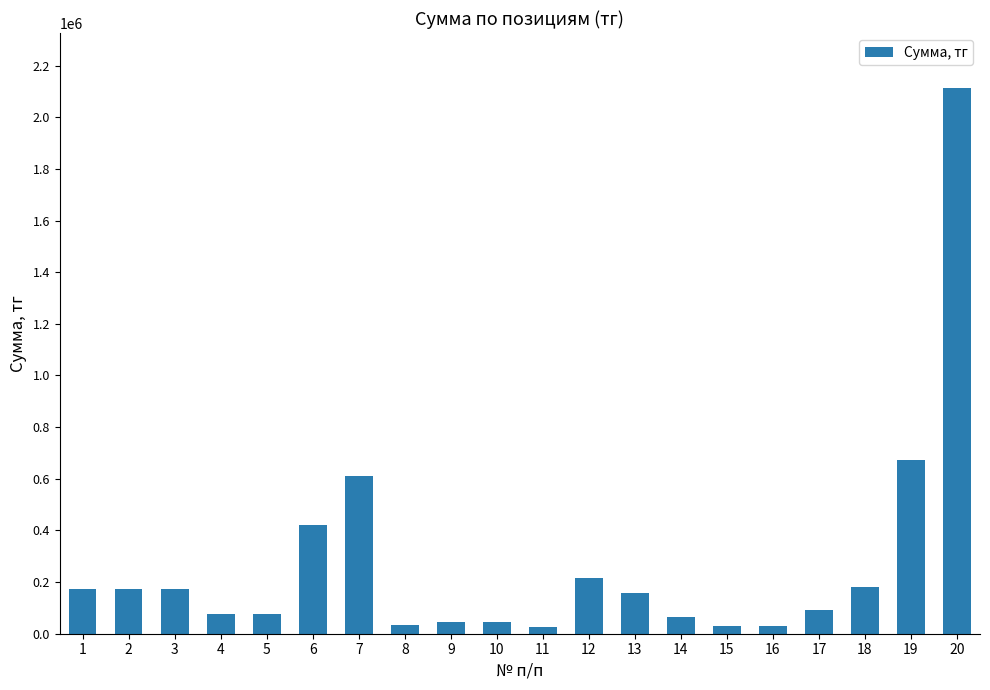

At which label is the value closest to 1070750?

19